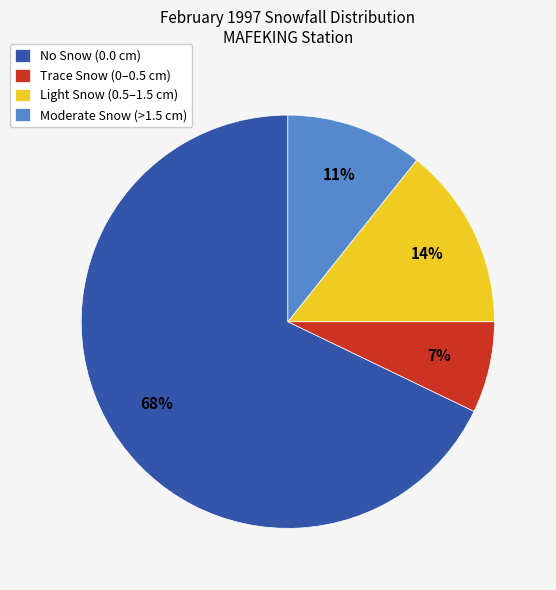

To the nearest percent, what is the combined percentage of No Snow (0.0 cm) and Light Snow (0.5–1.5 cm)?

82%